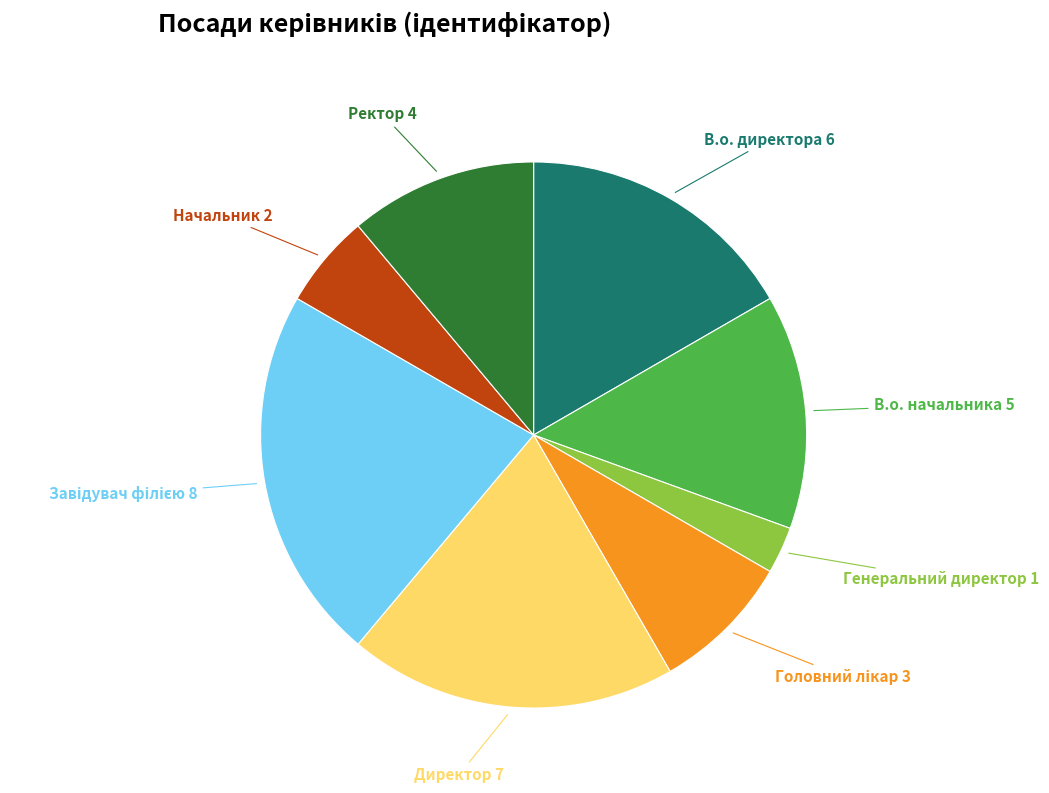

Does any single category account for the majority?

No